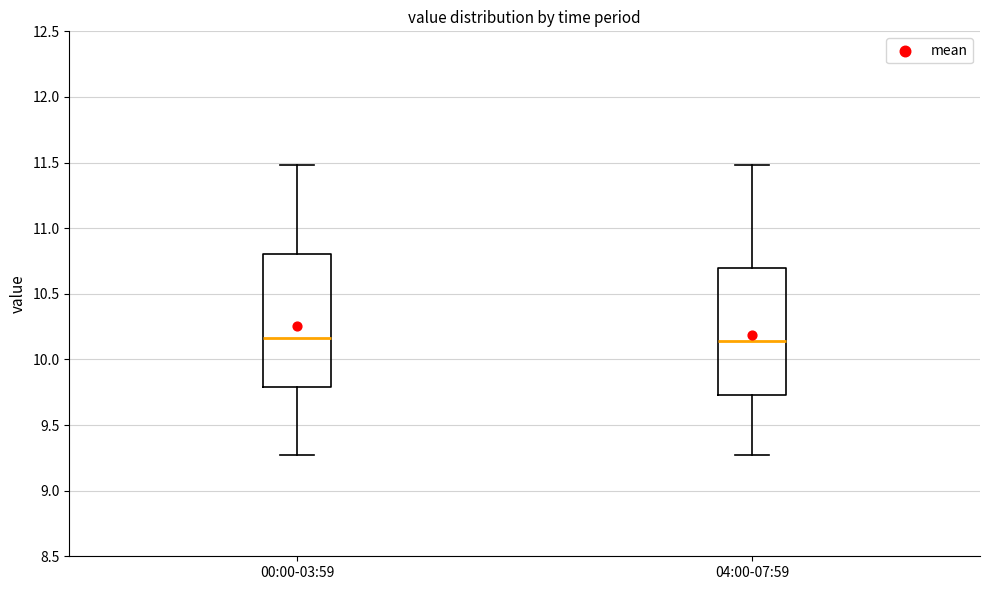

Where does the median line of the box for 00:00-03:59 sit on the y-axis? The values are not printed on the chart, so give them approximately, as read against the axis.

10.15